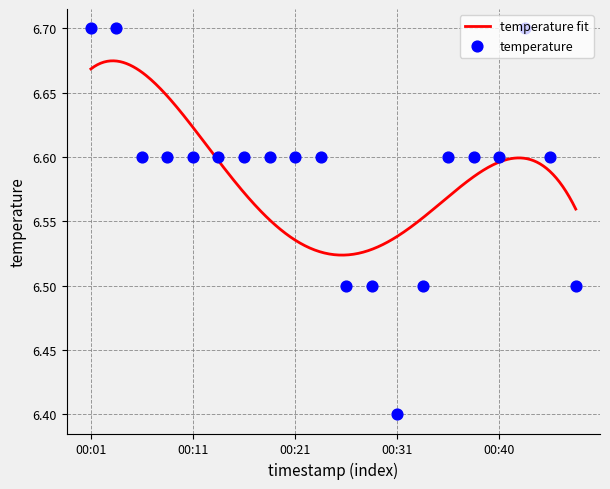

Between 00:13 and 00:09, which is larger?

00:13